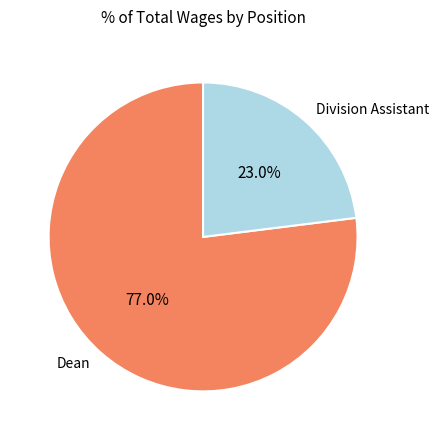

Rank the categories by value from lowest to highest.

Division Assistant, Dean